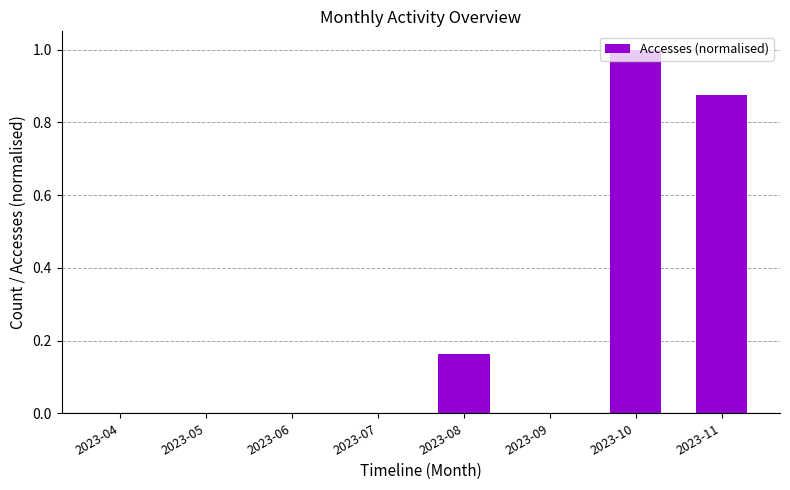

What is the maximum value shown in the chart?

1.0